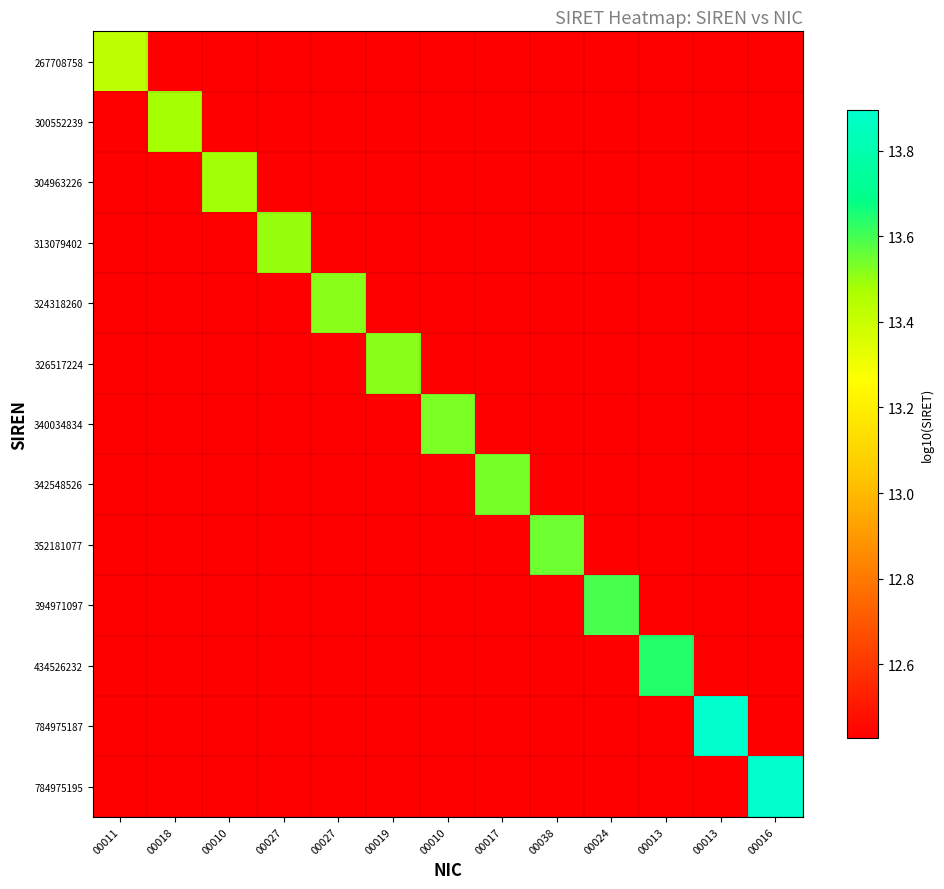

Which label corresponds to the largest value in the chart?

00016